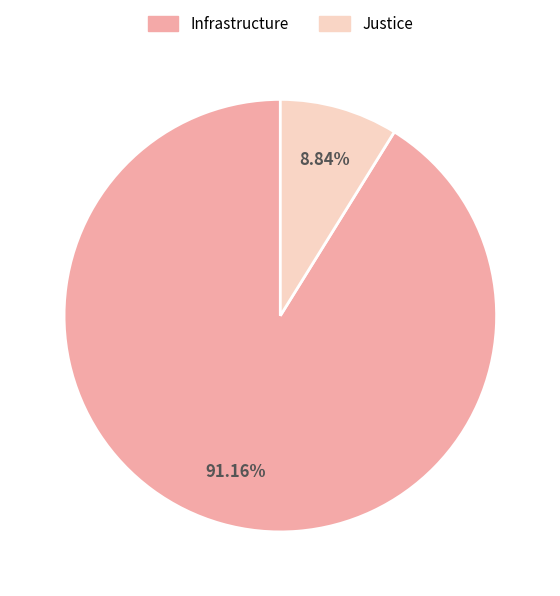

How many segments does this pie chart have?

2